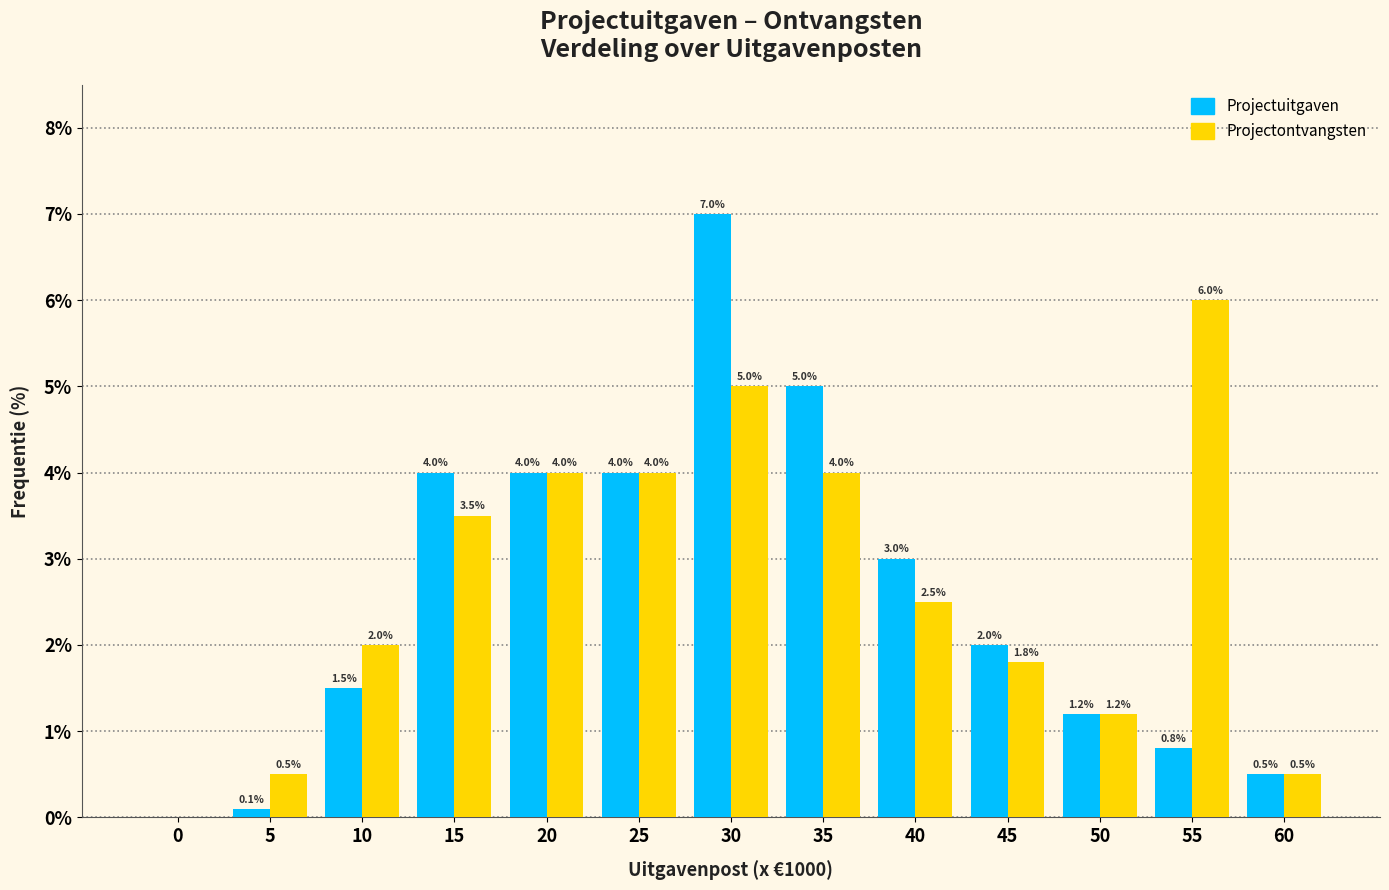

Reading left to right, what are all the values shown in this chart?

Projectuitgaven: 0=0.0	5=0.1	10=1.5	15=4.0	20=4.0	25=4.0	30=7.0	35=5.0	40=3.0	45=2.0	50=1.2	55=0.8	60=0.5
Projectontvangsten: 0=0.0	5=0.5	10=2.0	15=3.5	20=4.0	25=4.0	30=5.0	35=4.0	40=2.5	45=1.8	50=1.2	55=6.0	60=0.5